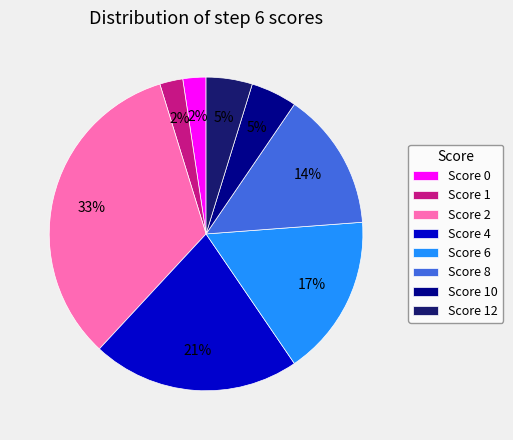

To the nearest percent, what percentage of the pie is Score 12?

5%